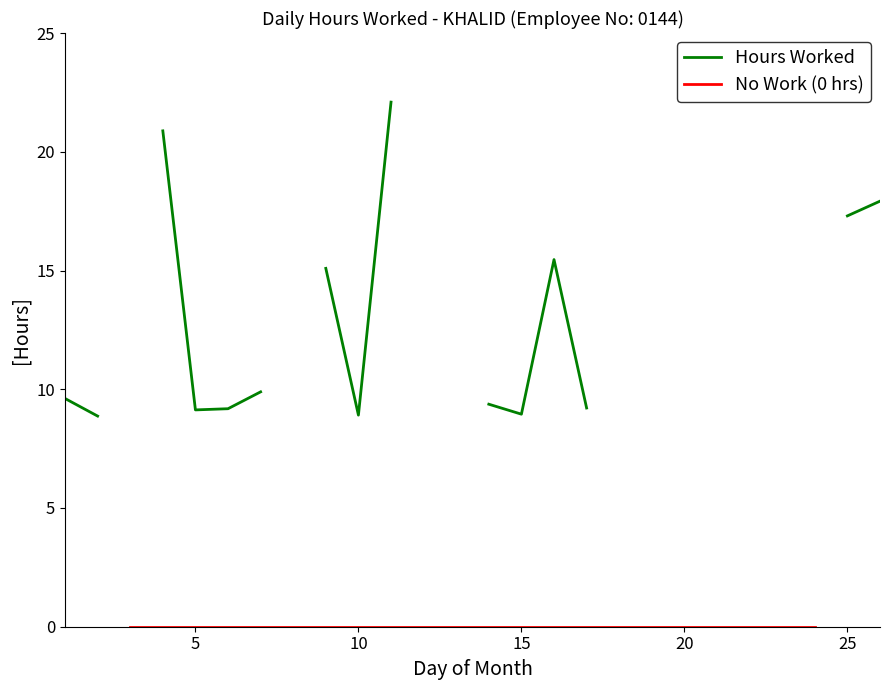

The chart shows a value of 8.4 at 25. True or false?

False